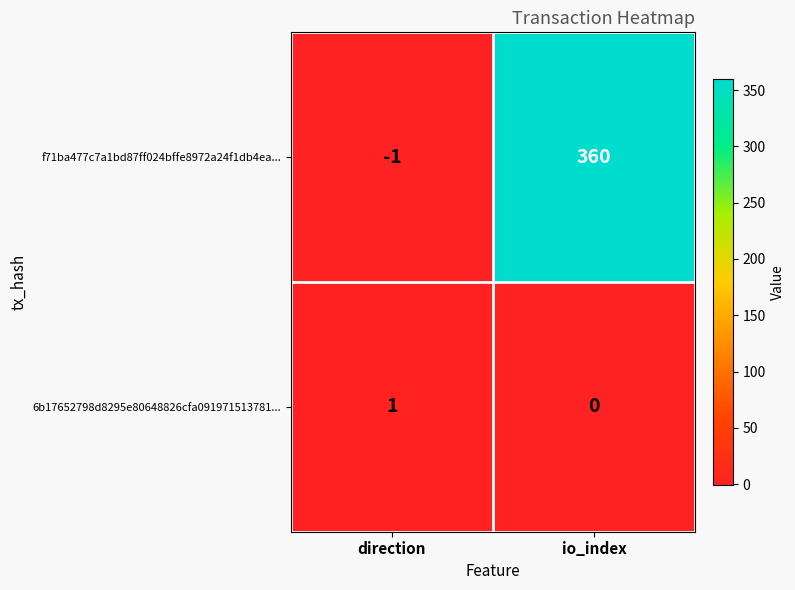

Where is f71ba477c7a1bd87ff024bffe8972a24f1db4ea... nearest to the value 179?

direction